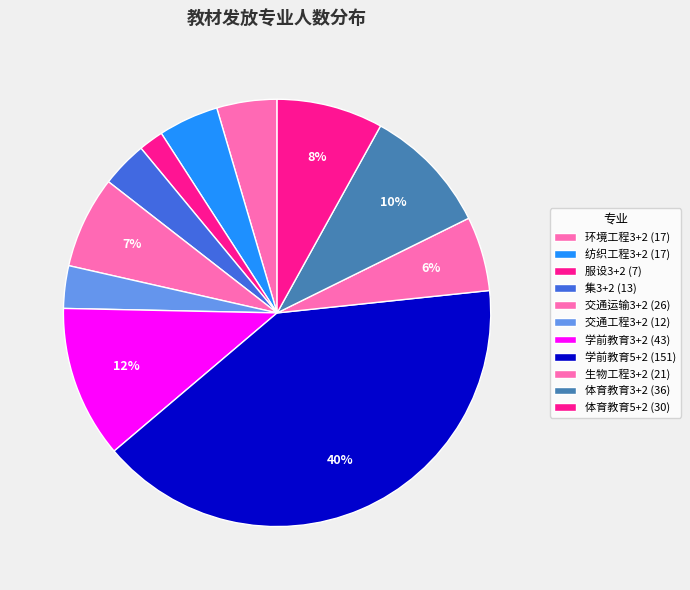

Count the number of slices in the pie.

11